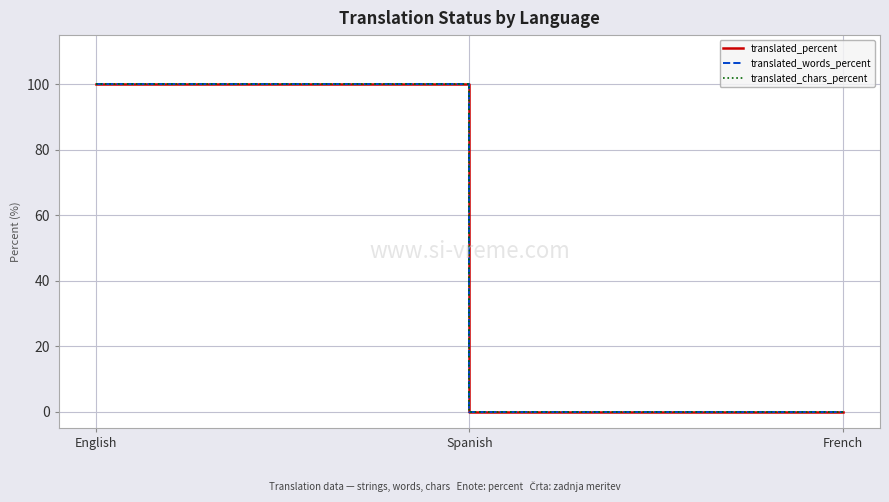

Reading right to left, list all the values displayed in this chart.

translated_percent: French=0	Spanish=0	English=100
translated_words_percent: French=0	Spanish=0	English=100
translated_chars_percent: French=0	Spanish=0	English=100